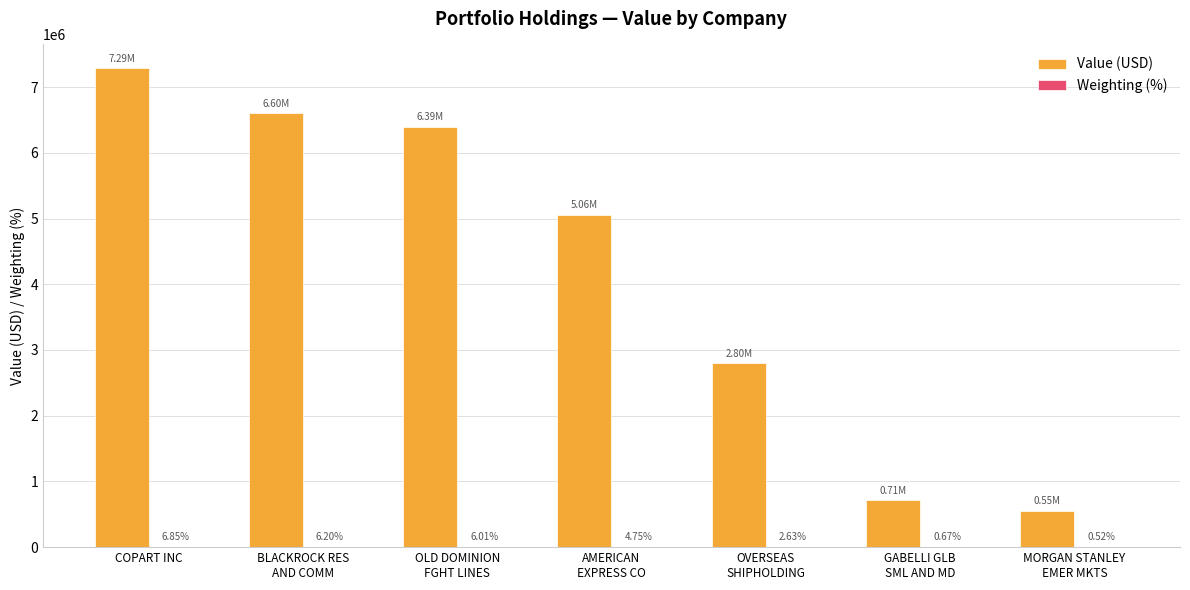

At which category is the sum across all series the highest?

COPART INC